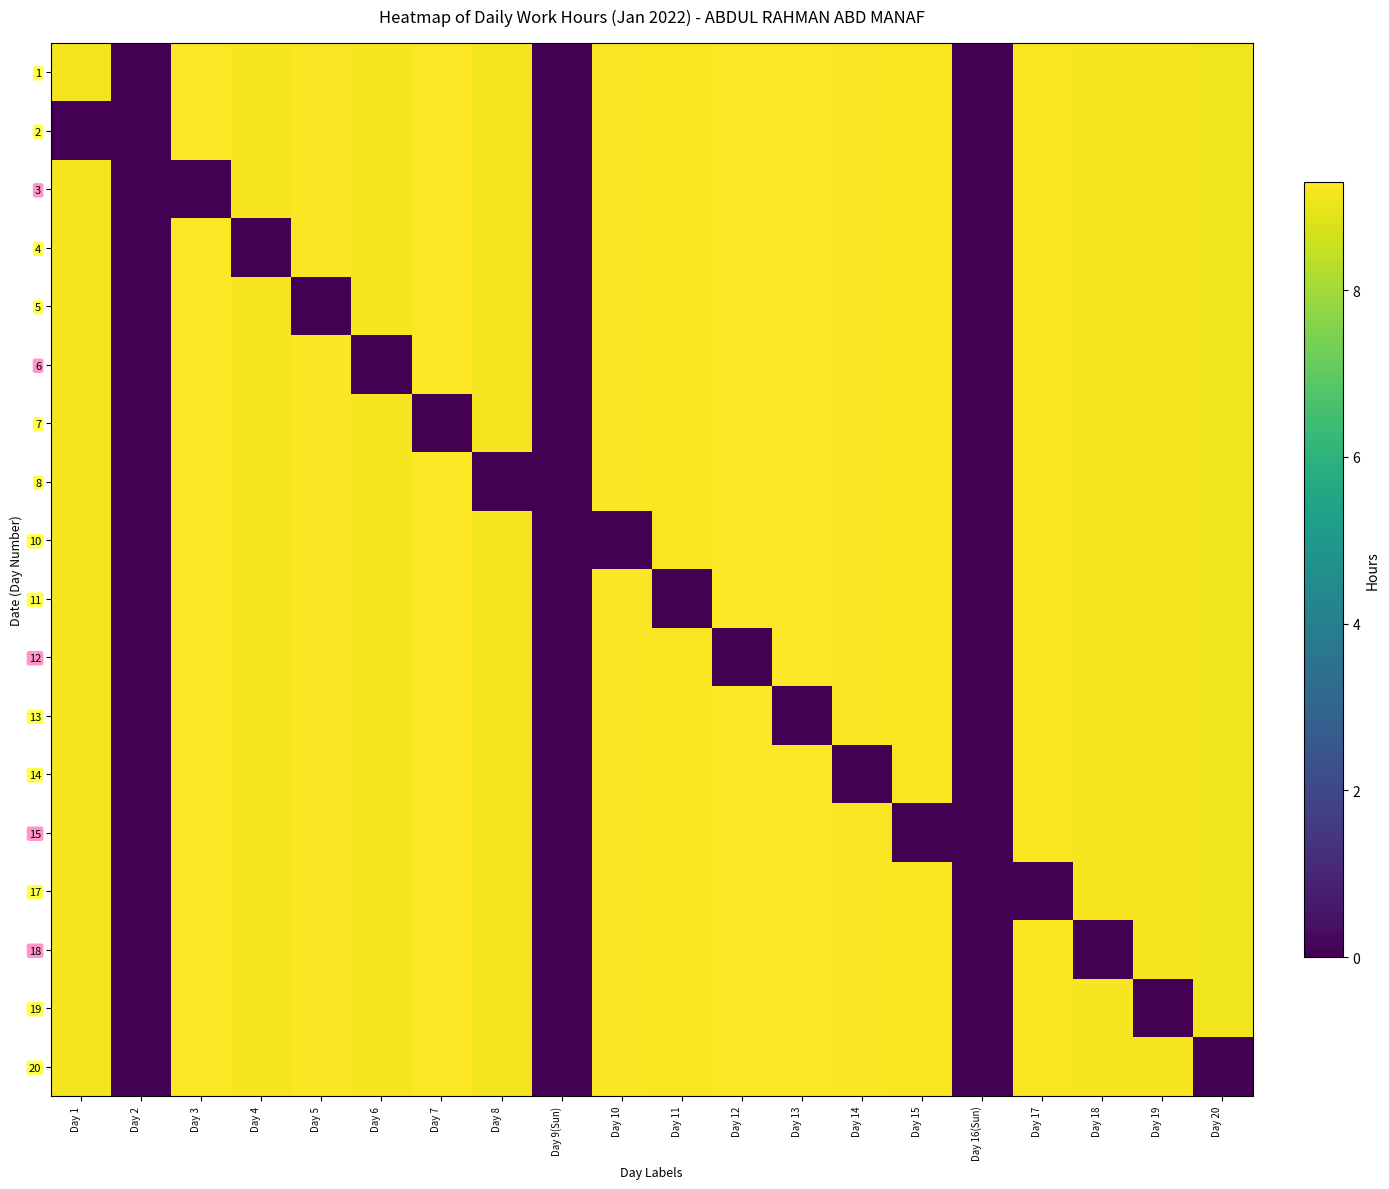

Rank the series at Day 15 from highest to lowest value.

1, 2, 3, 4, 5, 6, 7, 8, 10, 11, 12, 13, 14, 17, 18, 19, 20, 15